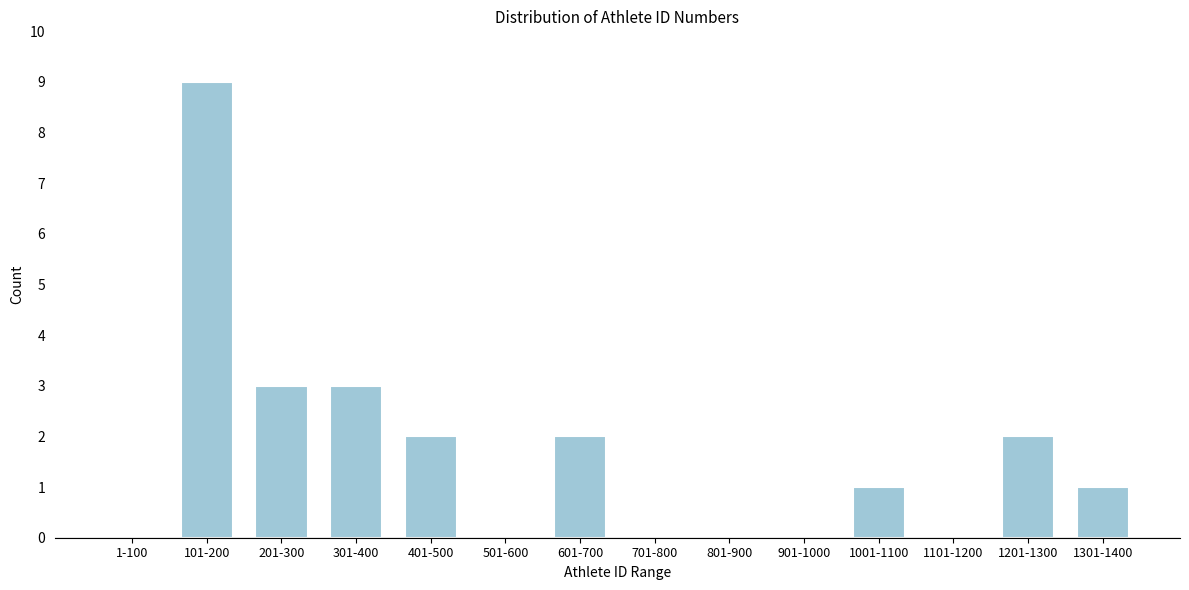

Reading left to right, what are all the values shown in this chart?

1-100=0	101-200=9	201-300=3	301-400=3	401-500=2	501-600=0	601-700=2	701-800=0	801-900=0	901-1000=0	1001-1100=1	1101-1200=0	1201-1300=2	1301-1400=1